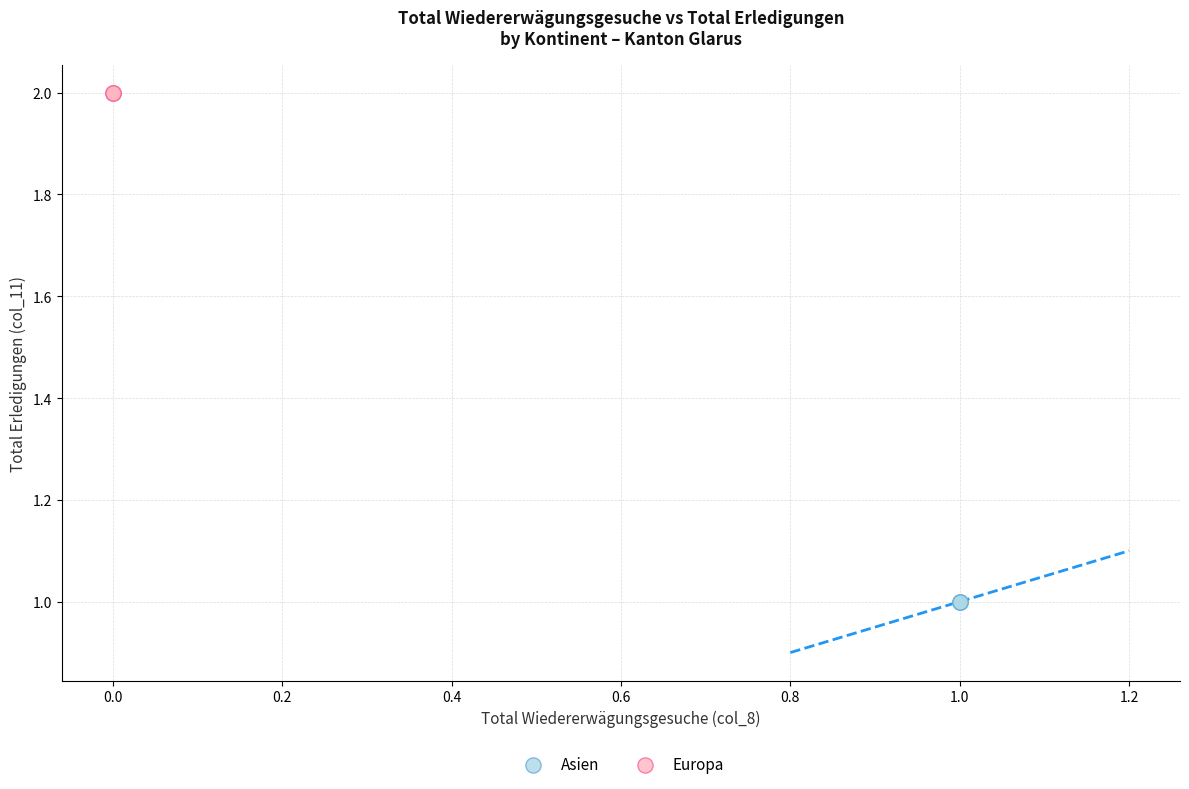

Which series contains the highest Y value?

Europa